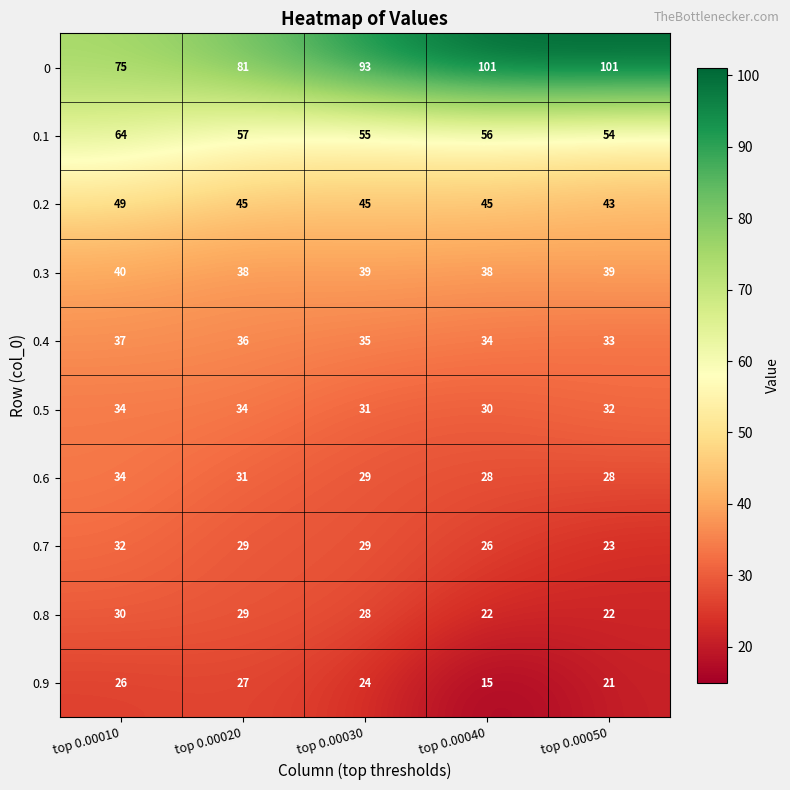

What is the approximate value of 0.5 at top 0.00030?

31